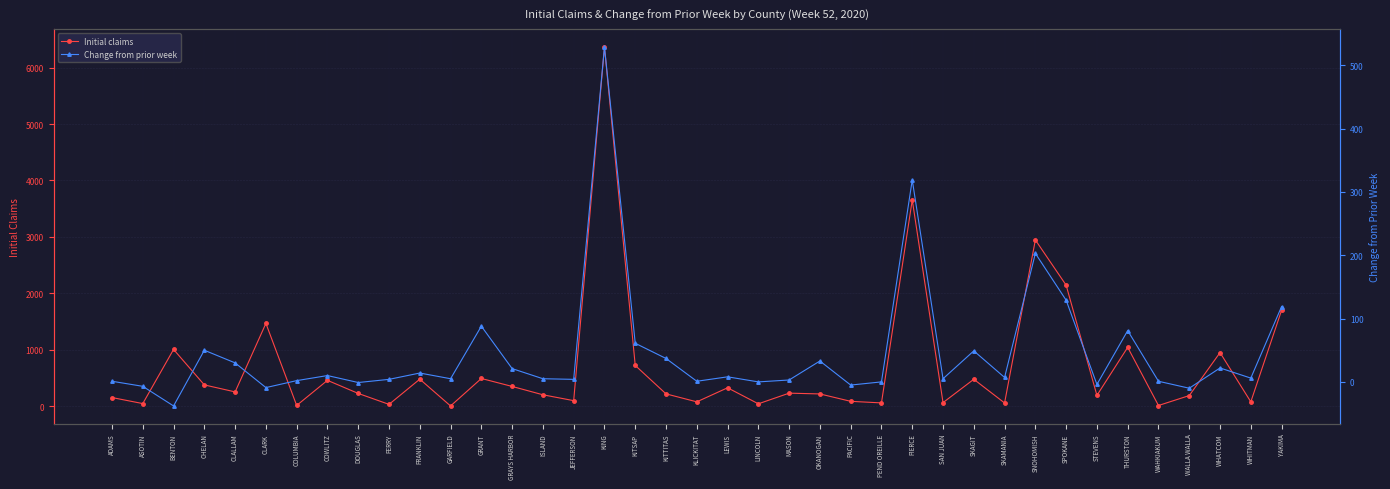

Where is the first local maximum for Initial claims?

BENTON